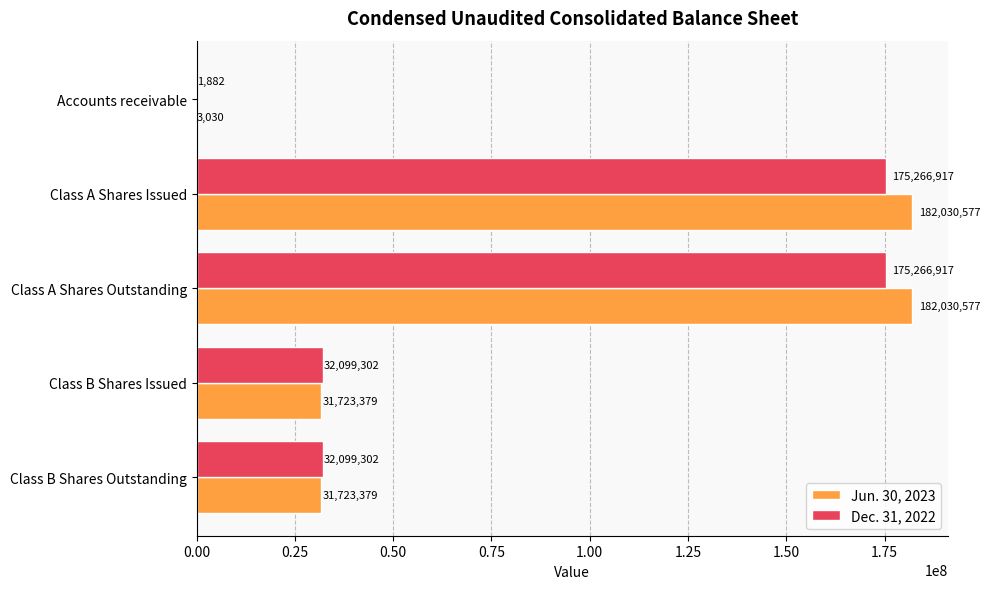

Which series has the largest range (max minus min)?

Jun. 30, 2023